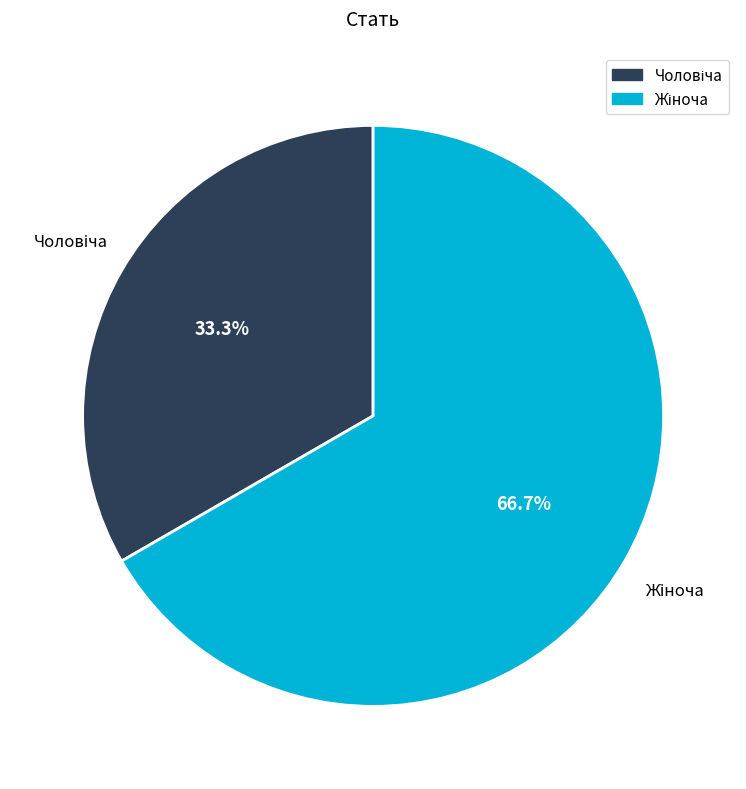

Is there a majority slice in this chart?

Yes